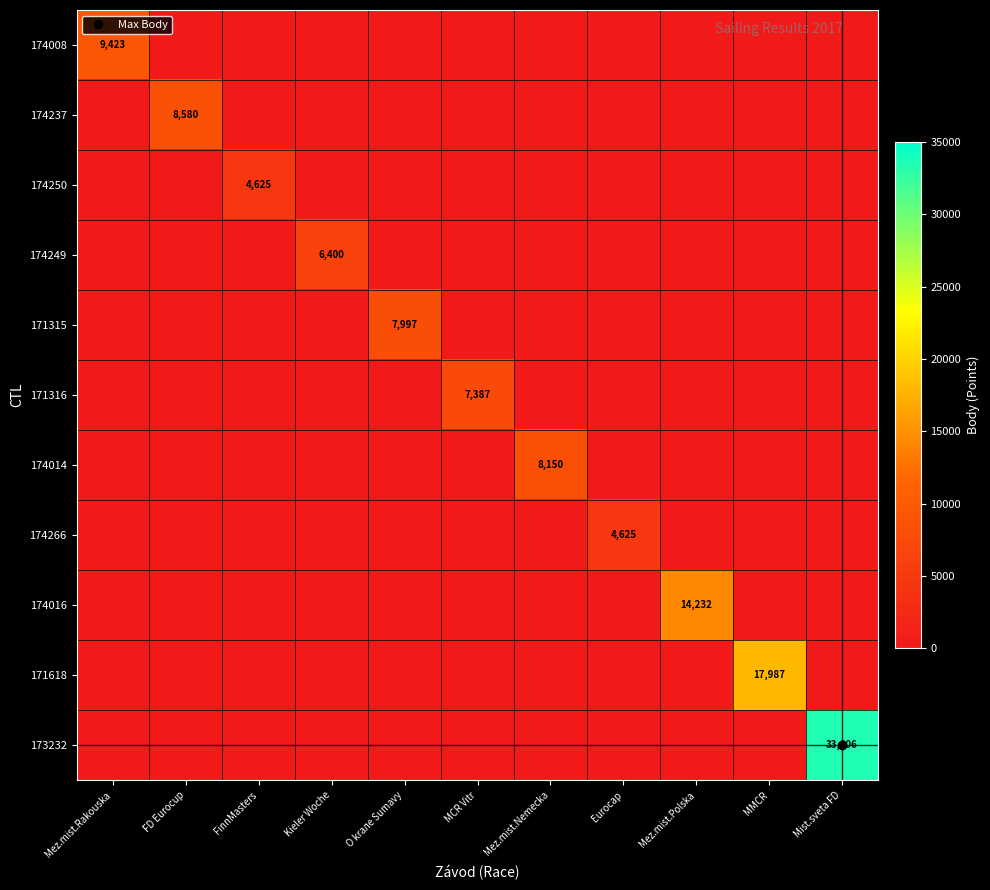

What is the difference between the 174014 values at Mez.mist.Nemecka and FinnMasters?

8150